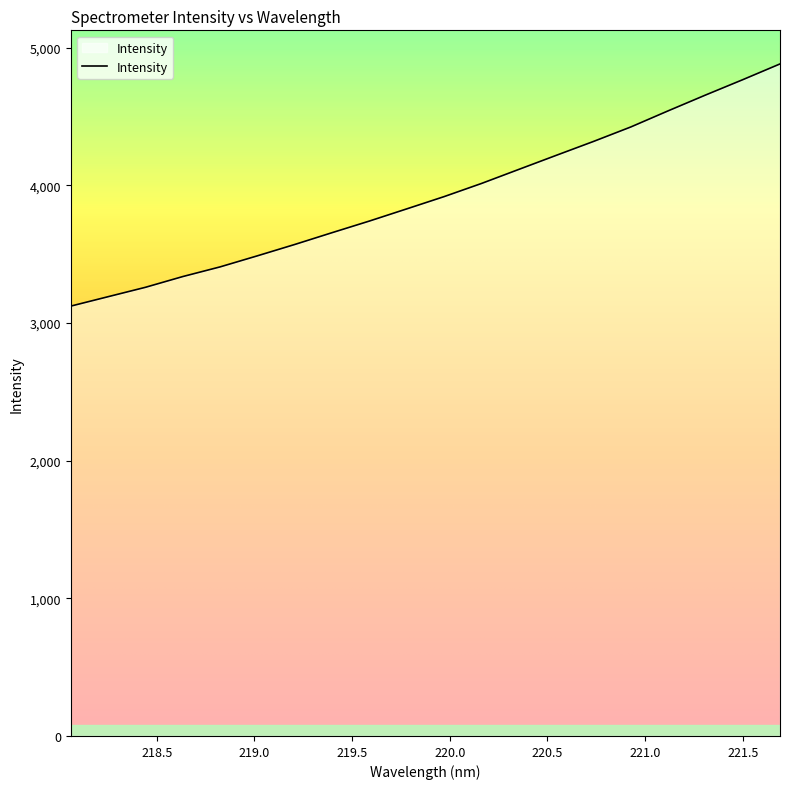

What is the minimum value shown in the chart?

3121.9